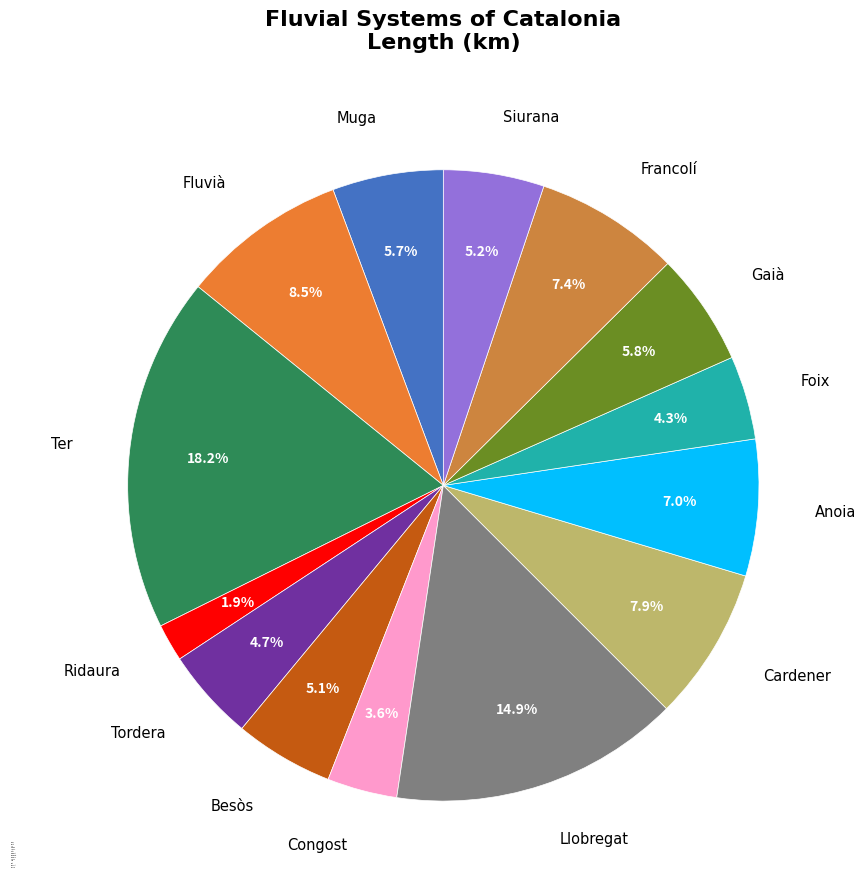

Count the number of slices in the pie.

14